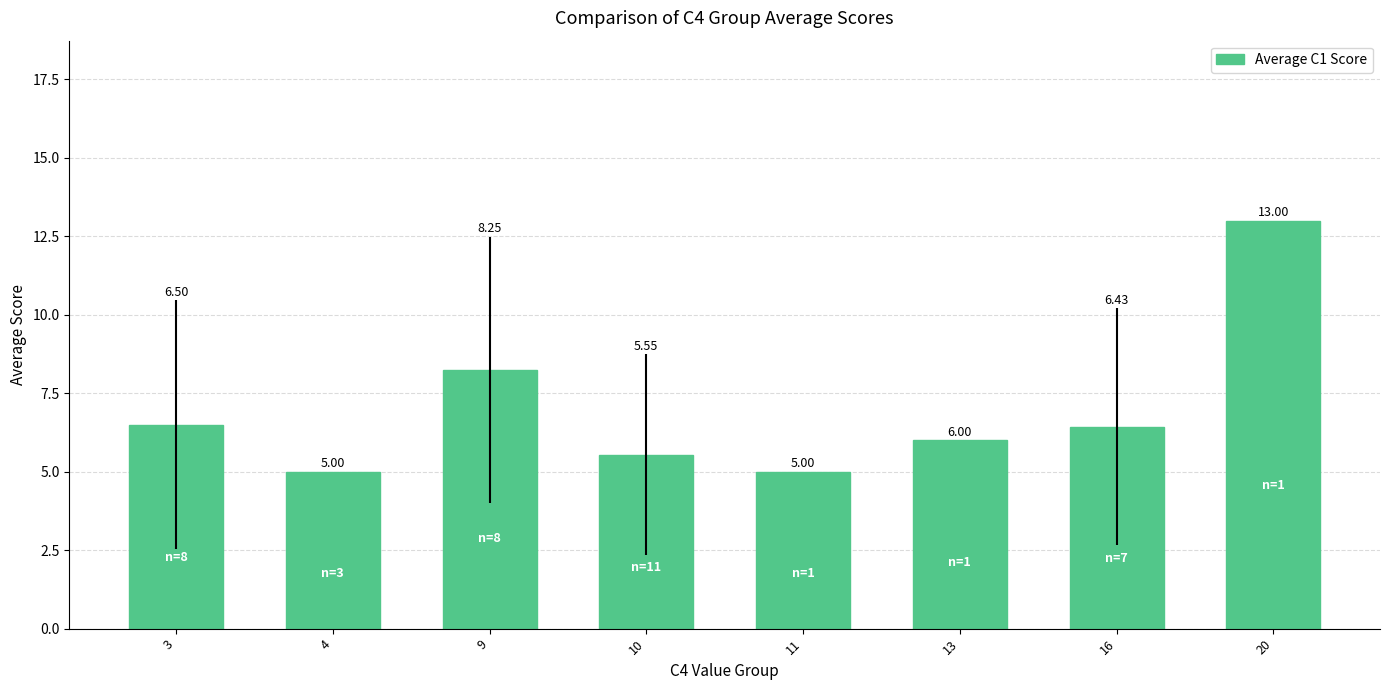

How many data points are less than 6?

3